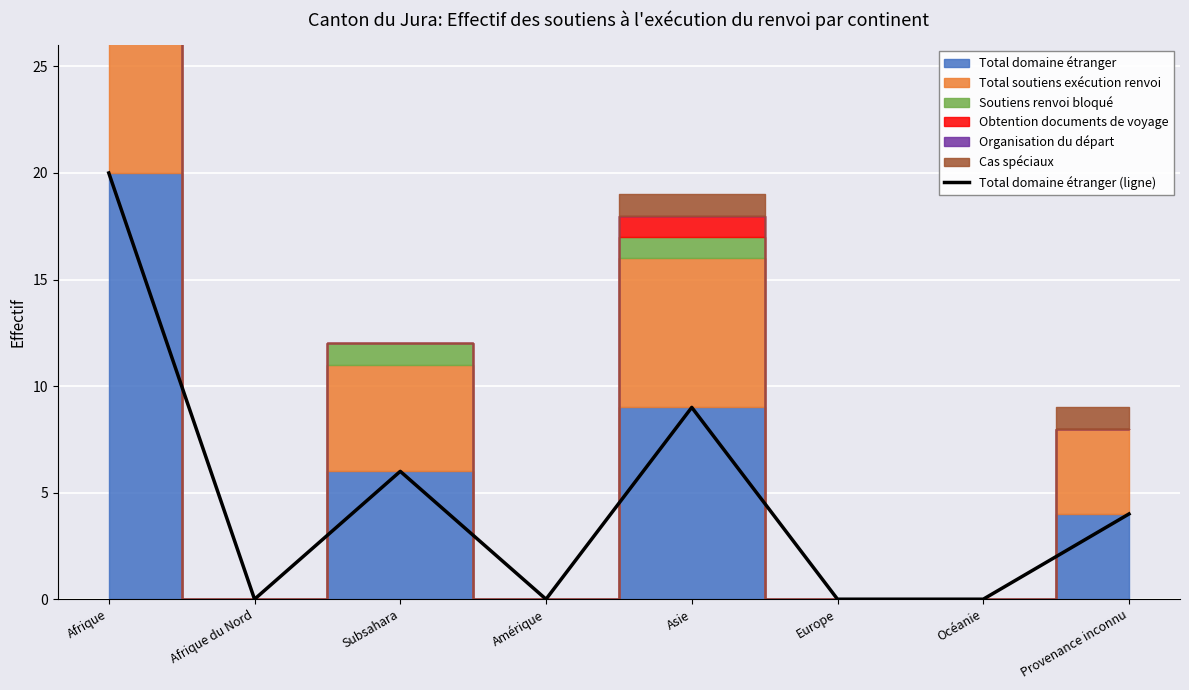

How many interior local valleys (lower than both neighbors) does the data have?

2